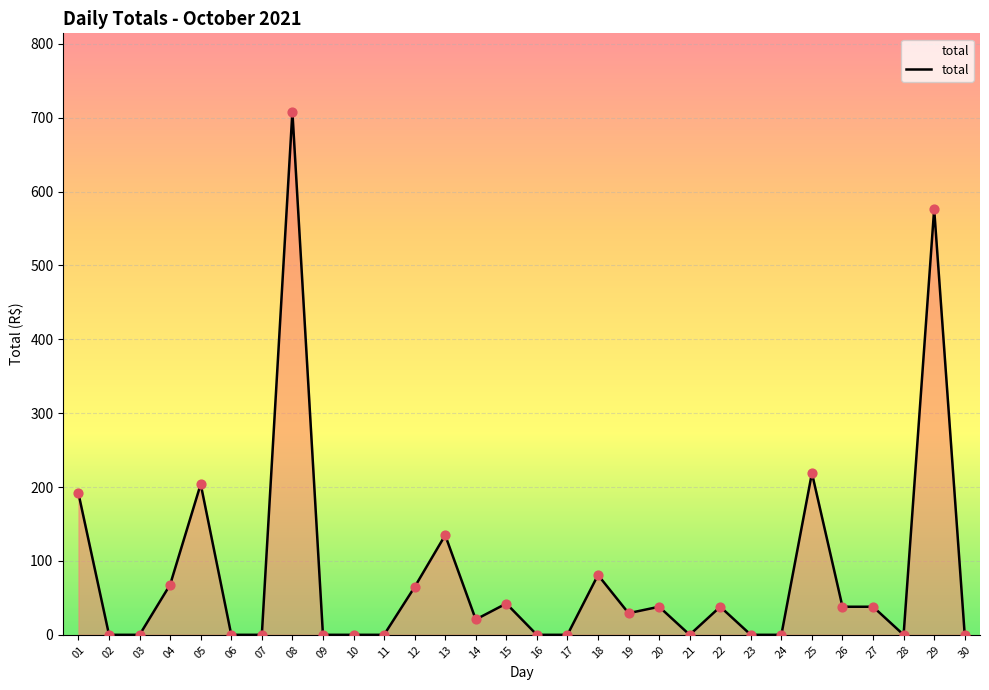

What is the change in value from 12 to 26?

-26.7